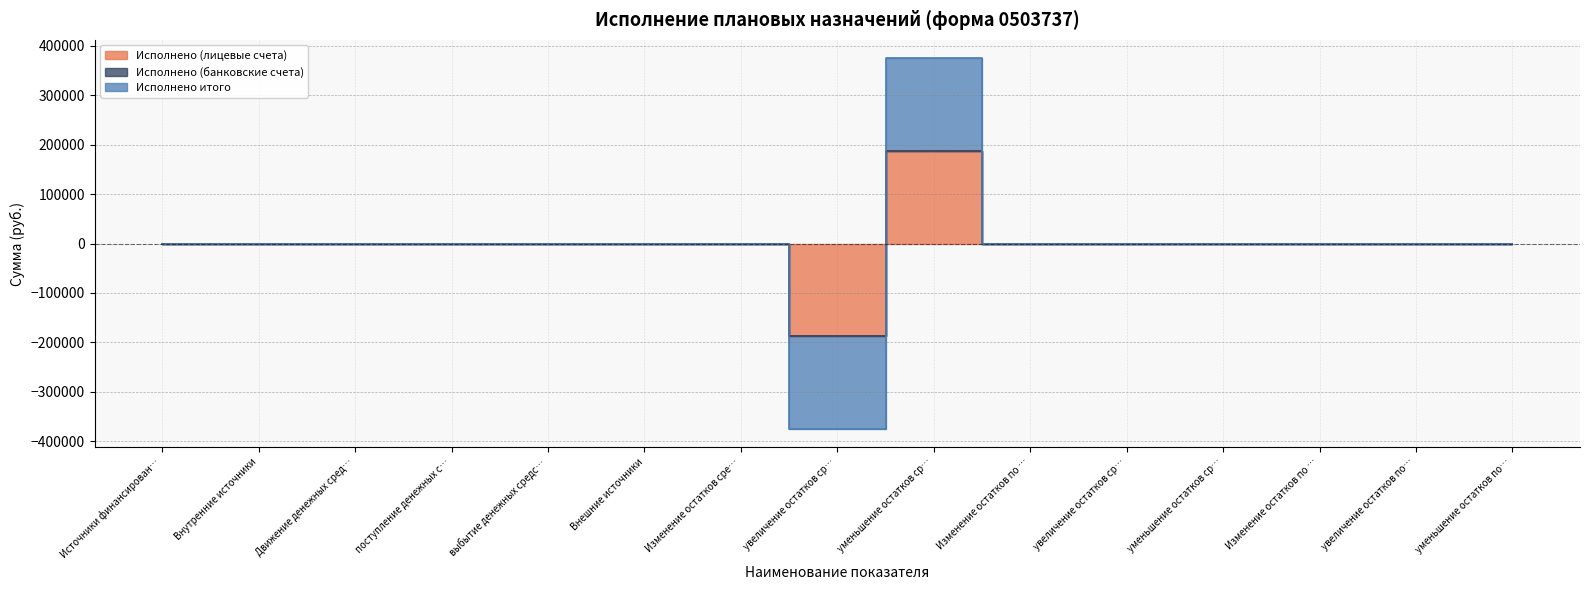

True or false: Исполнено (лицевые счета) has more than 2 points higher than both neighbors.

False